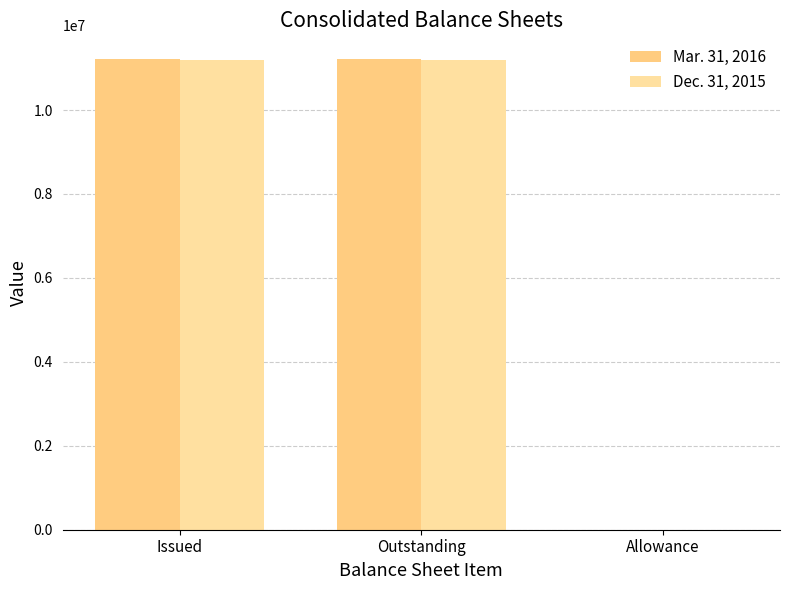

What is the sum of the Mar. 31, 2016 values at Allowance and Issued?

11219556